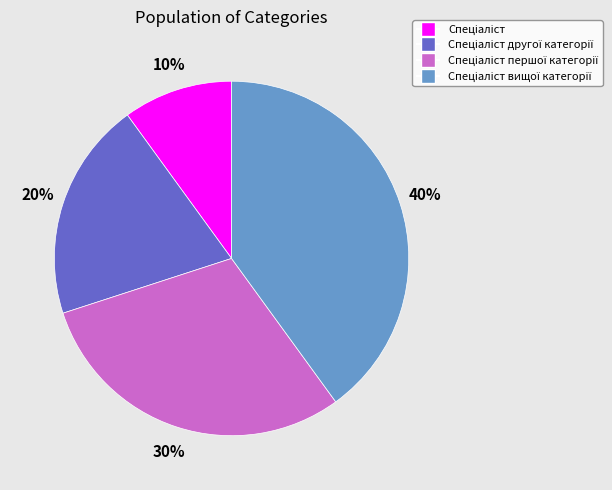

To the nearest percent, what is the difference between the largest and smallest slice percentages?

30%